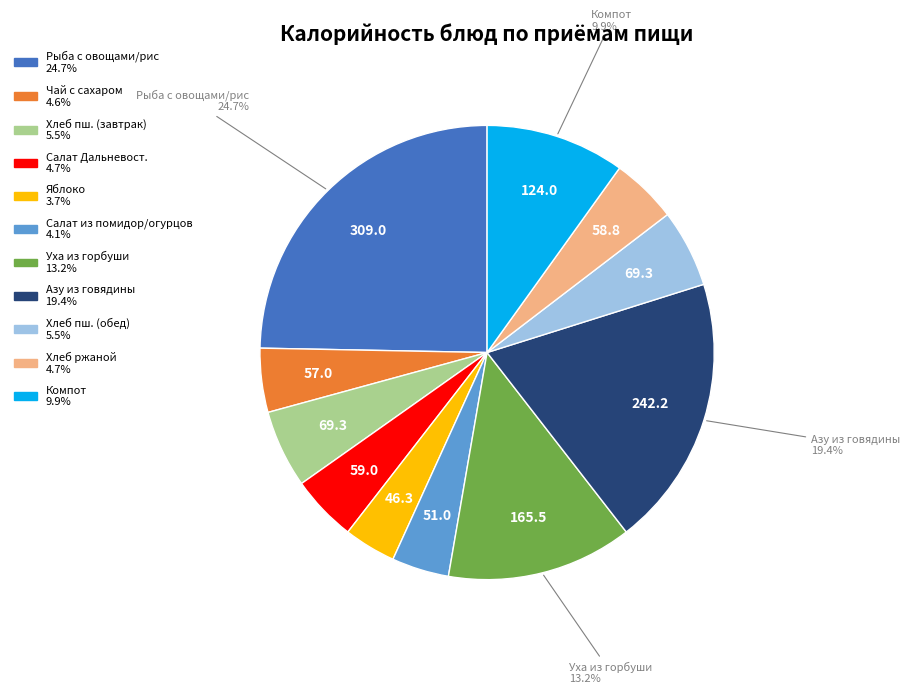

Does any single category account for the majority?

No